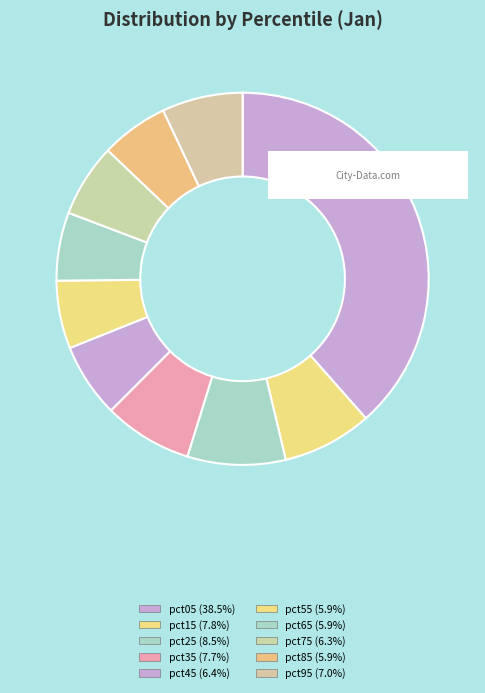

Is there any slice that represents more than half of the pie?

No